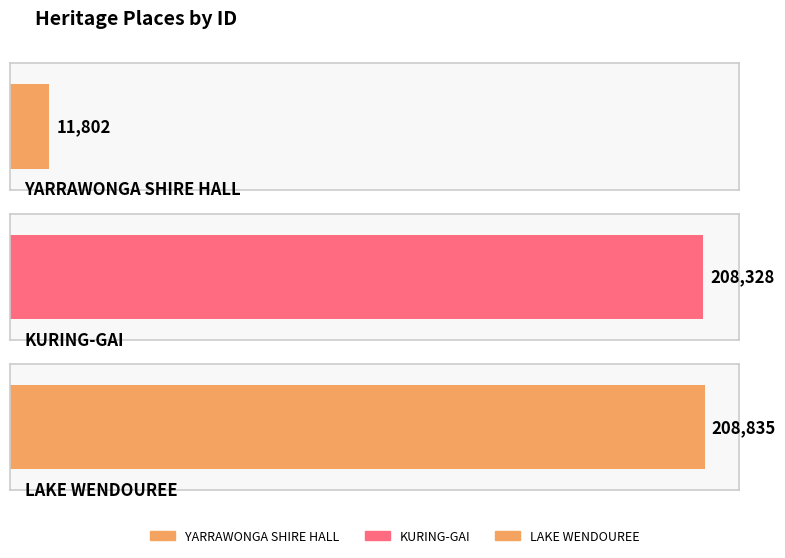

How many bars are there in total?

3